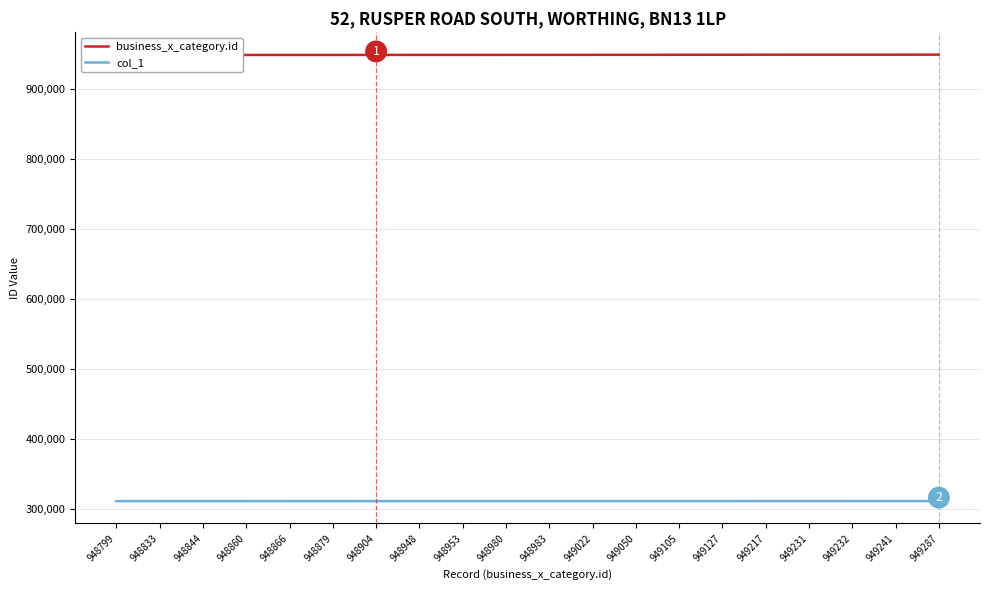

At how many categories does at least one series exceed 446843?

20